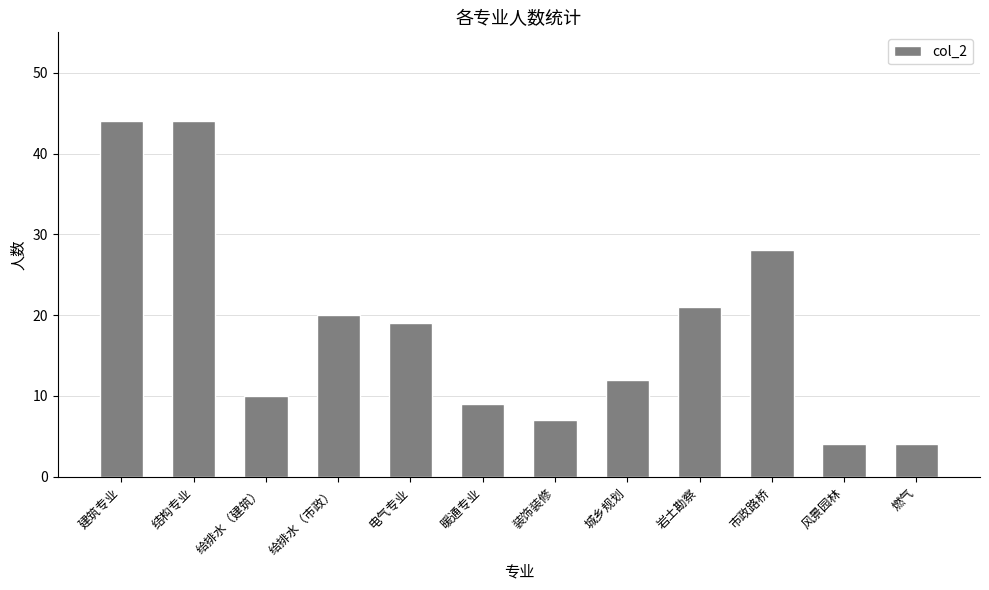

The value at 城乡规划 is 12. True or false?

True